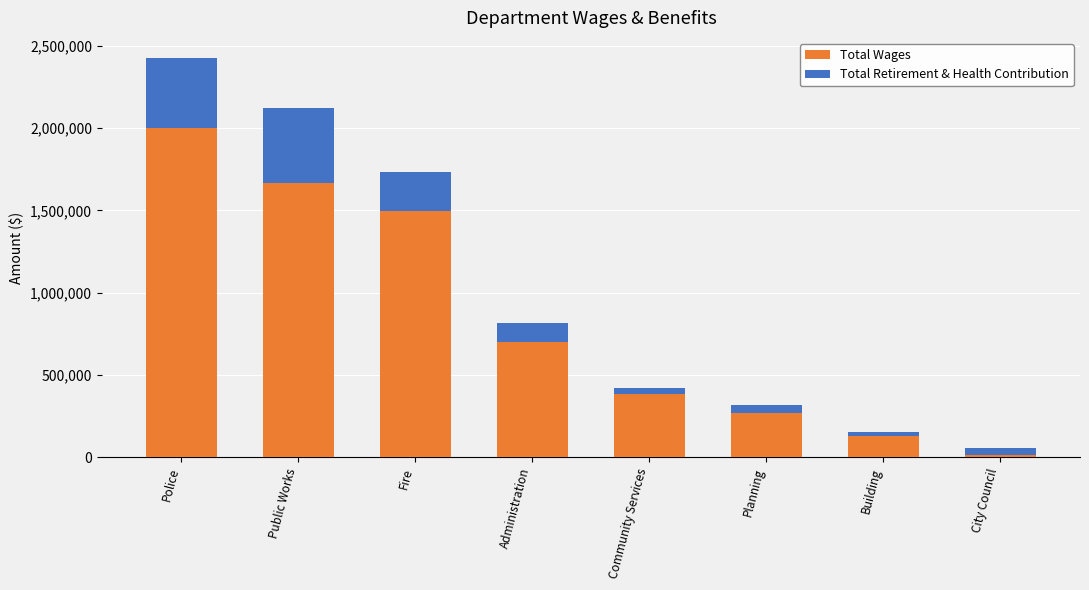

Reading left to right, list the values for the Total Wages series.

Police=2000712	Public Works=1662901	Fire=1493104	Administration=699726	Community Services=381494	Planning=266422	Building=128233	City Council=12000